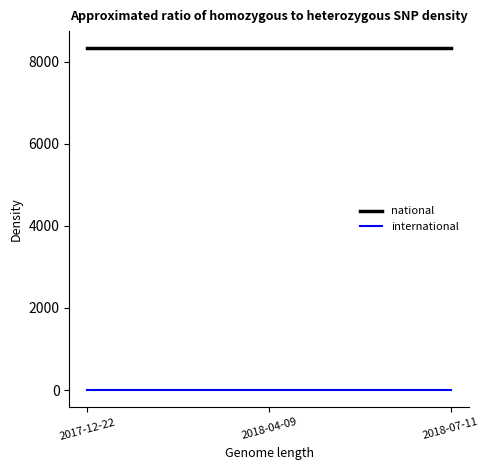

The national series shows 2927 at 2018-07-11. True or false?

False